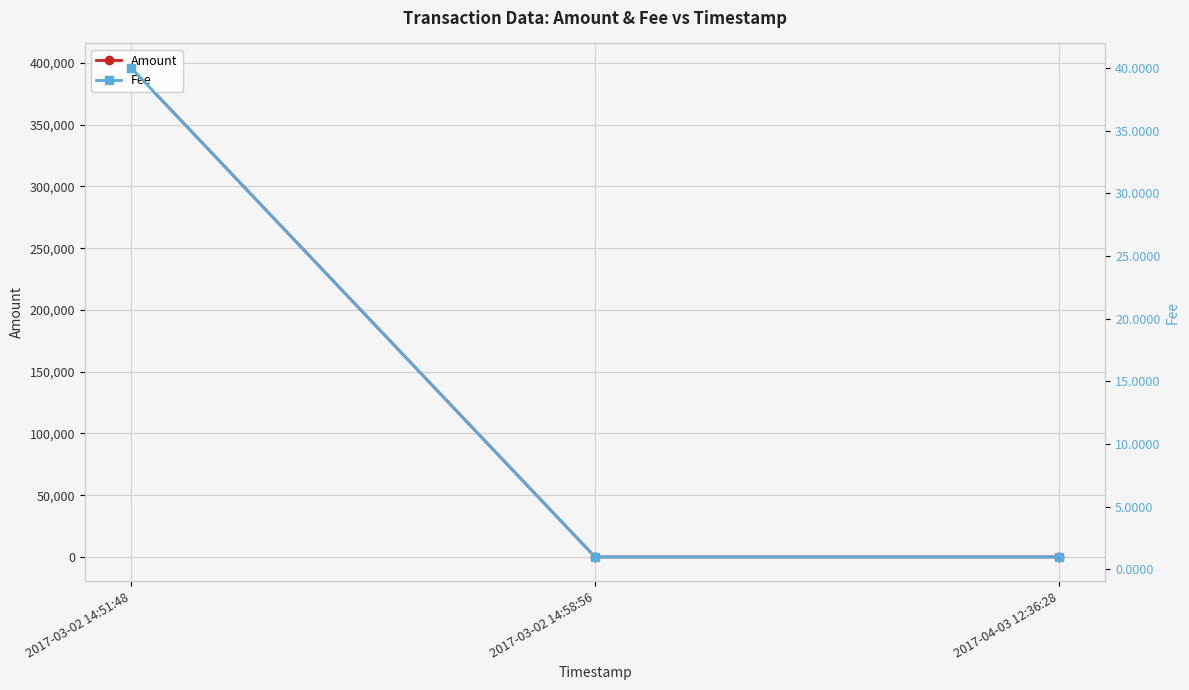

What is the sum of the Fee values at 2017-03-02 14:51:48 and 2017-03-02 14:58:56?

41.0